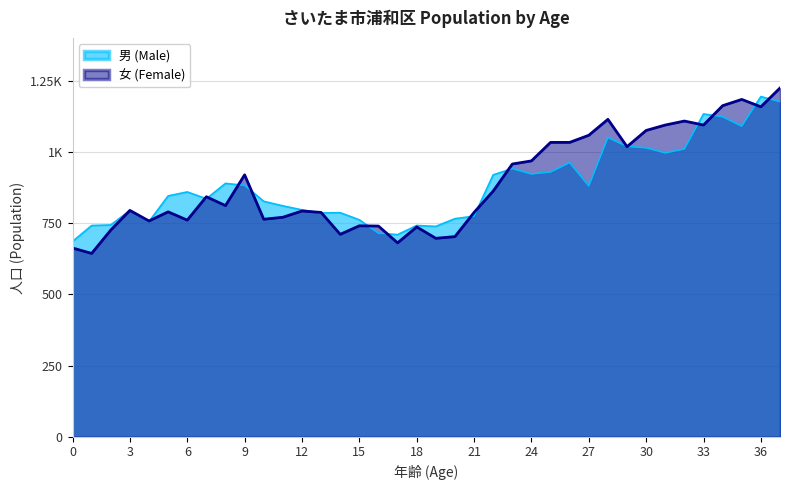

Which series has the largest total across all categories?

女 (Female)